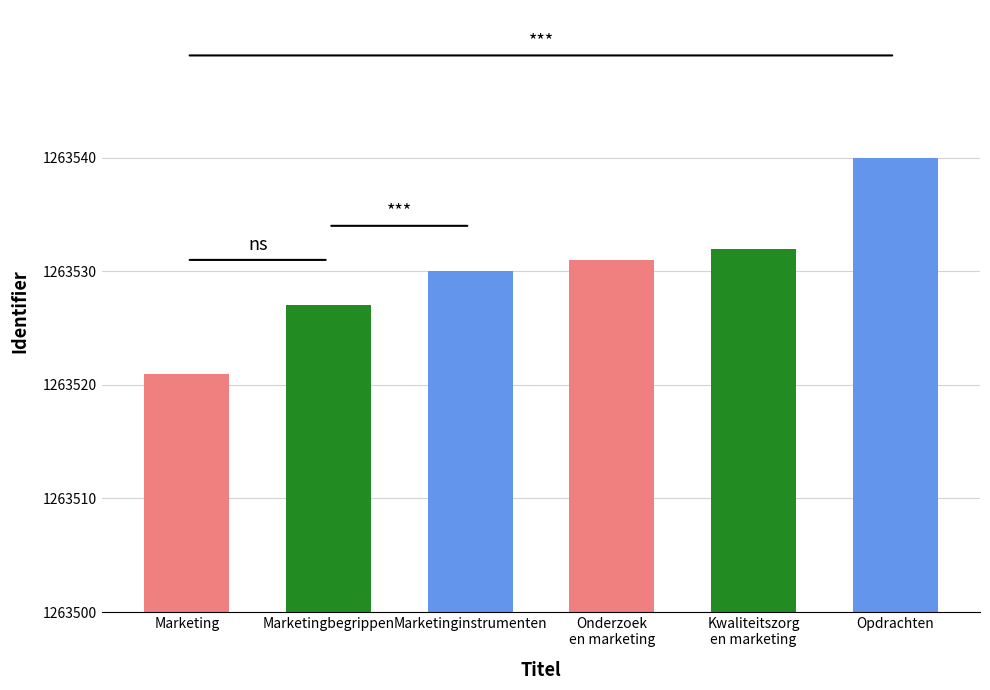

What is the minimum value shown in the chart?

1263521